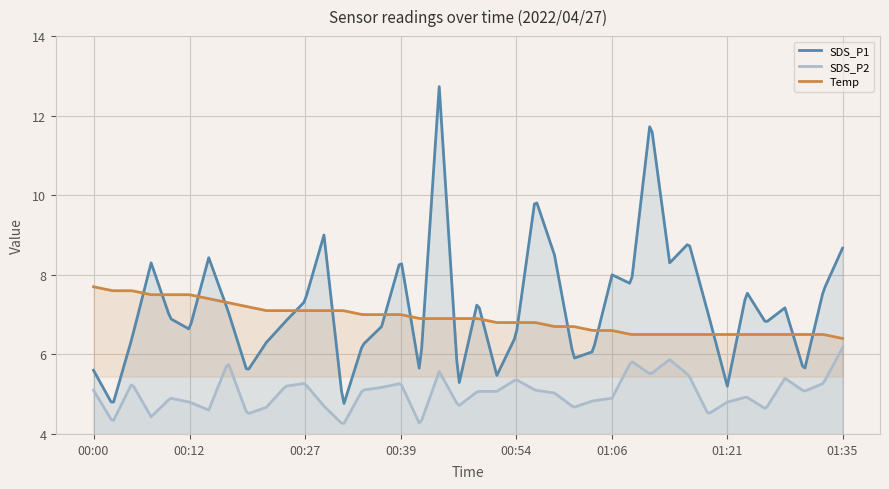

True or false: Temp and SDS_P2 intersect in this chart.

False